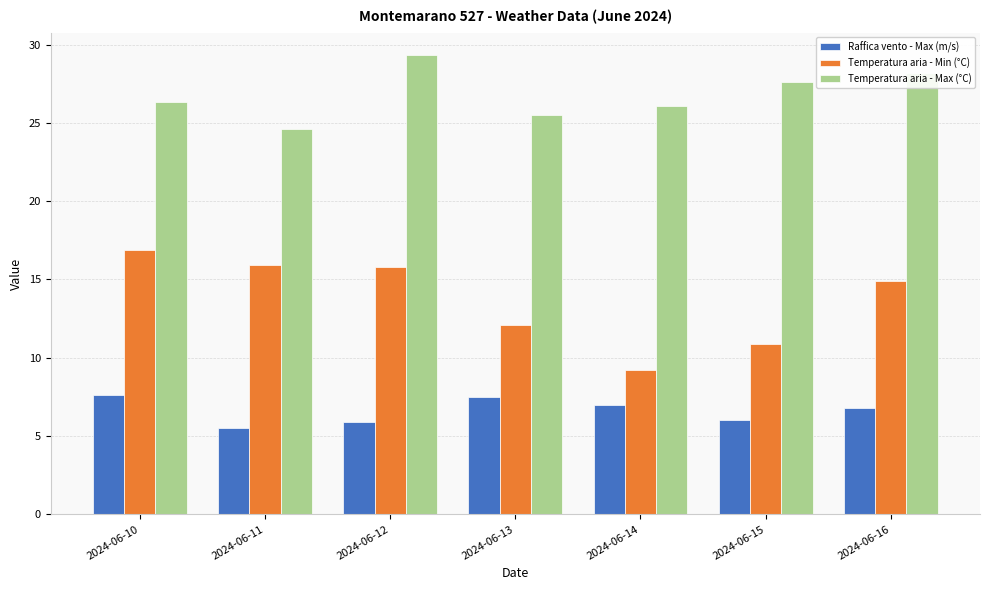

What is the smallest value displayed?

5.5